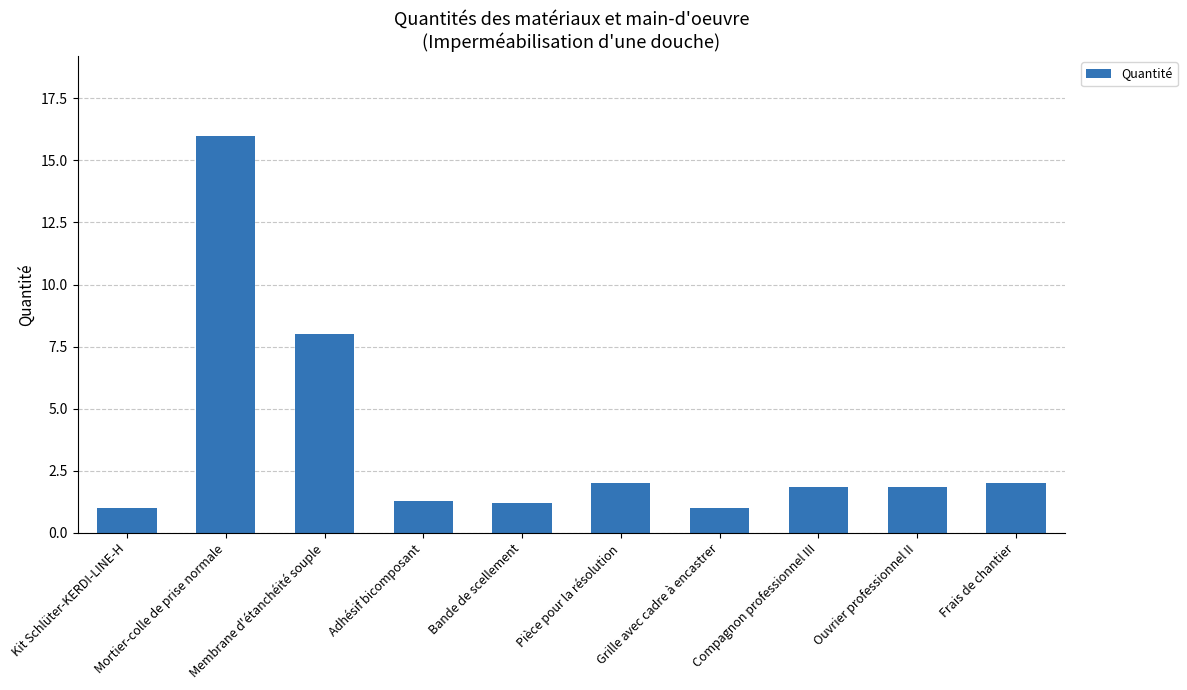

What is the label of the 7th bar from the left?

Grille avec cadre à encastrer